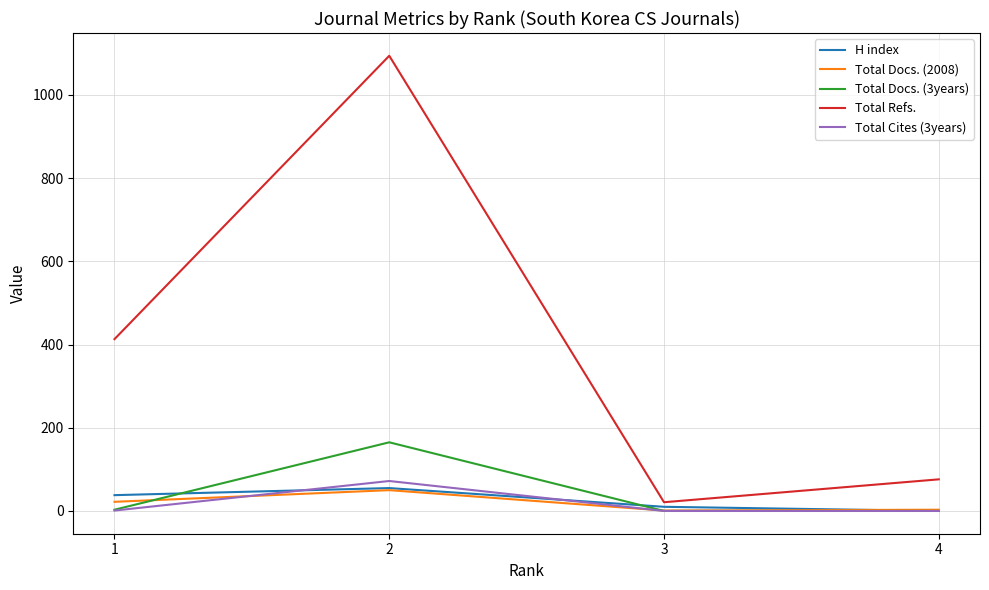

At which category does Total Cites (3years) reach its first local peak?

2